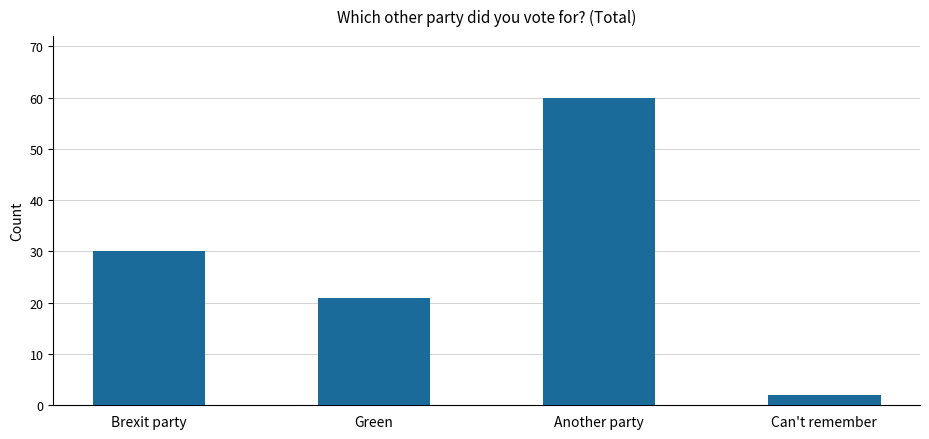

What is the difference between the values at Green and Brexit party?

9